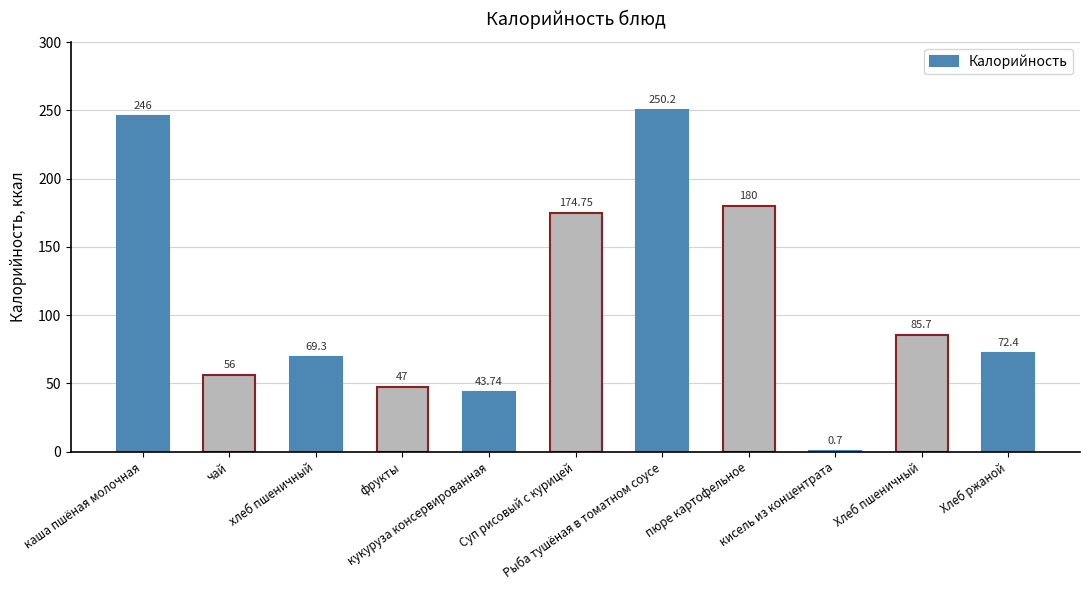

Which has a higher value, Суп рисовый с курицей or кукуруза консервированная?

Суп рисовый с курицей